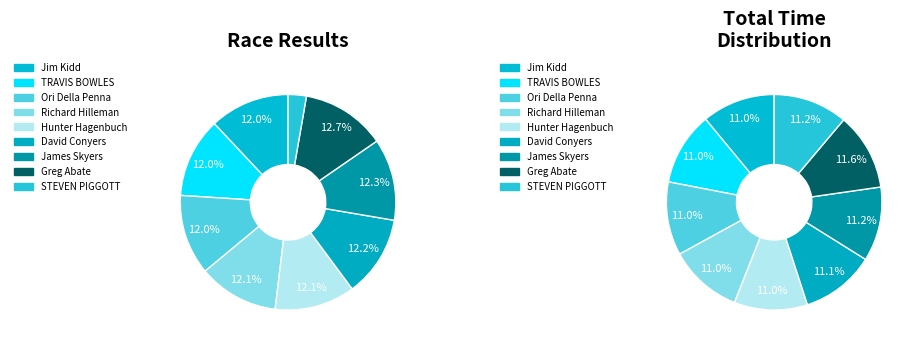

Between Richard Hilleman and STEVEN PIGGOTT, which is larger?

Richard Hilleman